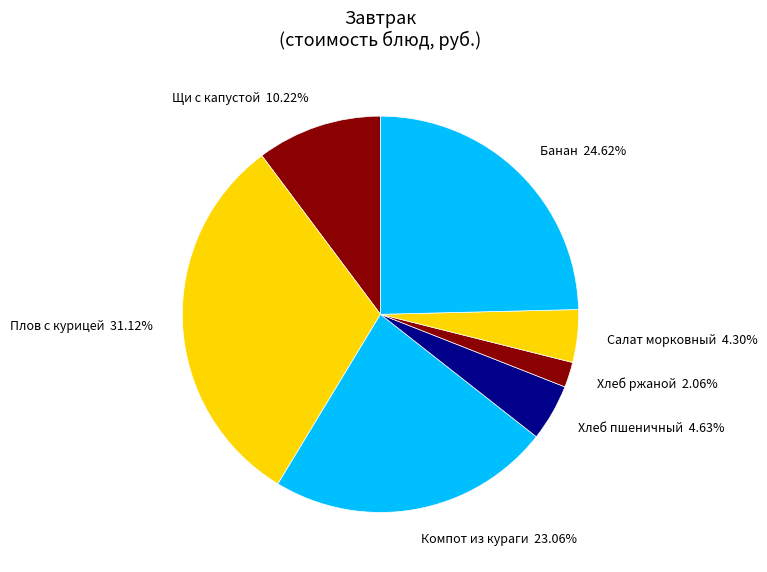

How many slices are in this pie chart?

7